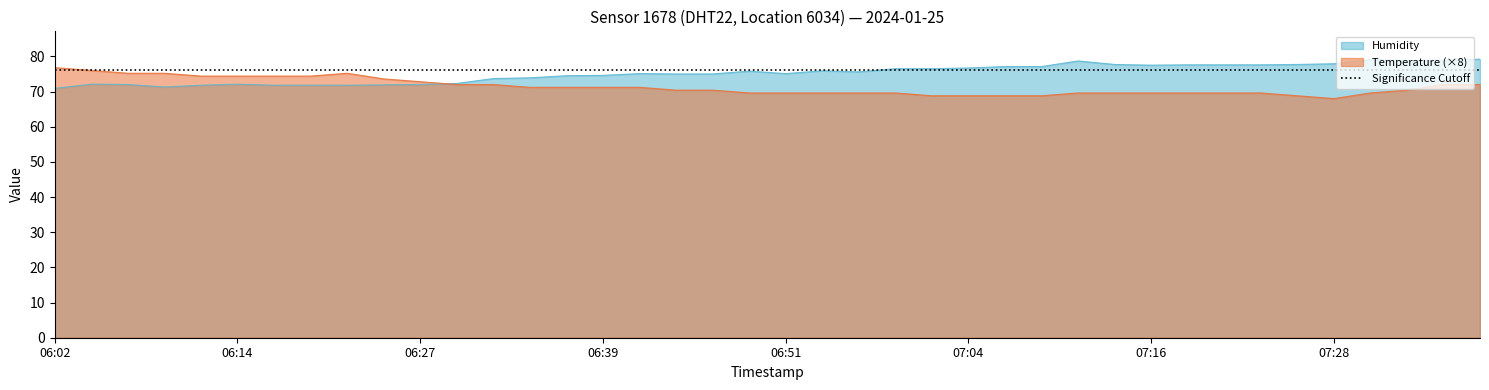

What is the highest value of the Humidity series?

79.2